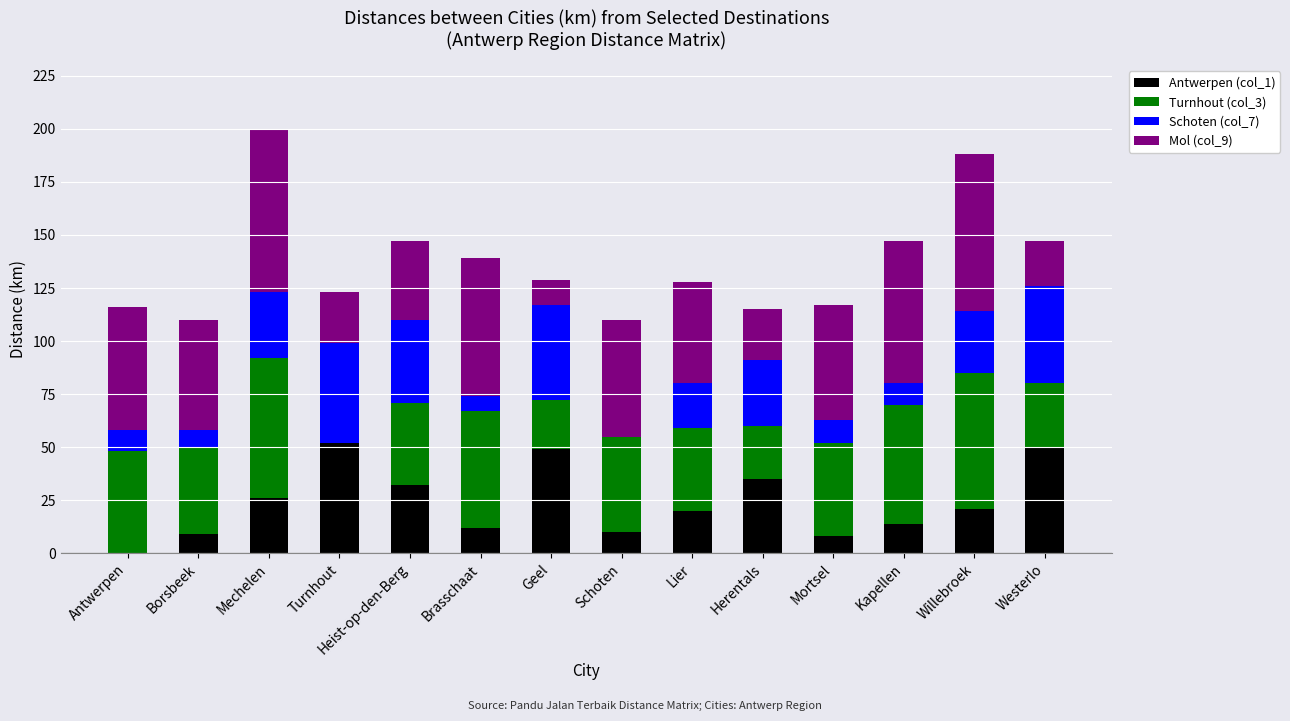

How many series are shown in this chart?

4